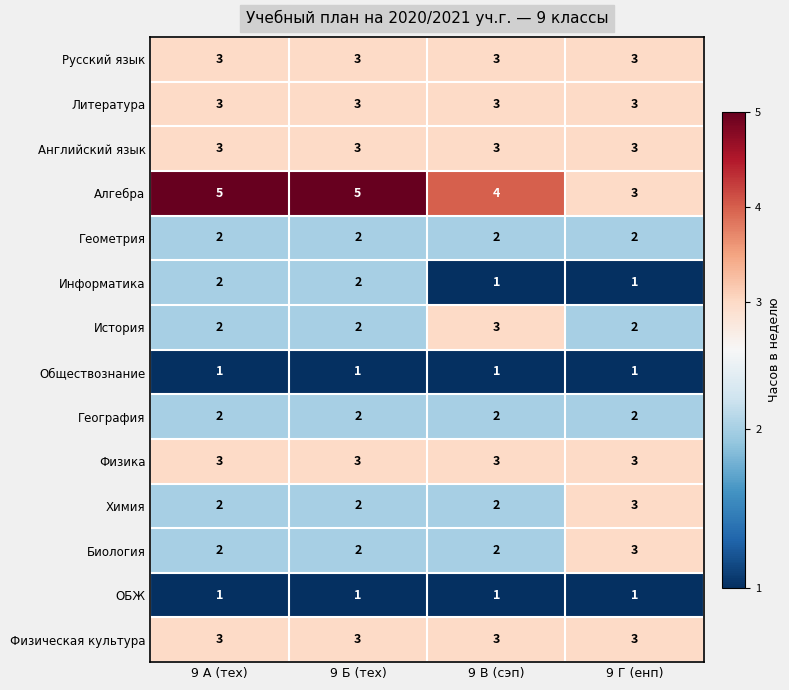

The value of География at 9 Г (енп) is 2. True or false?

True